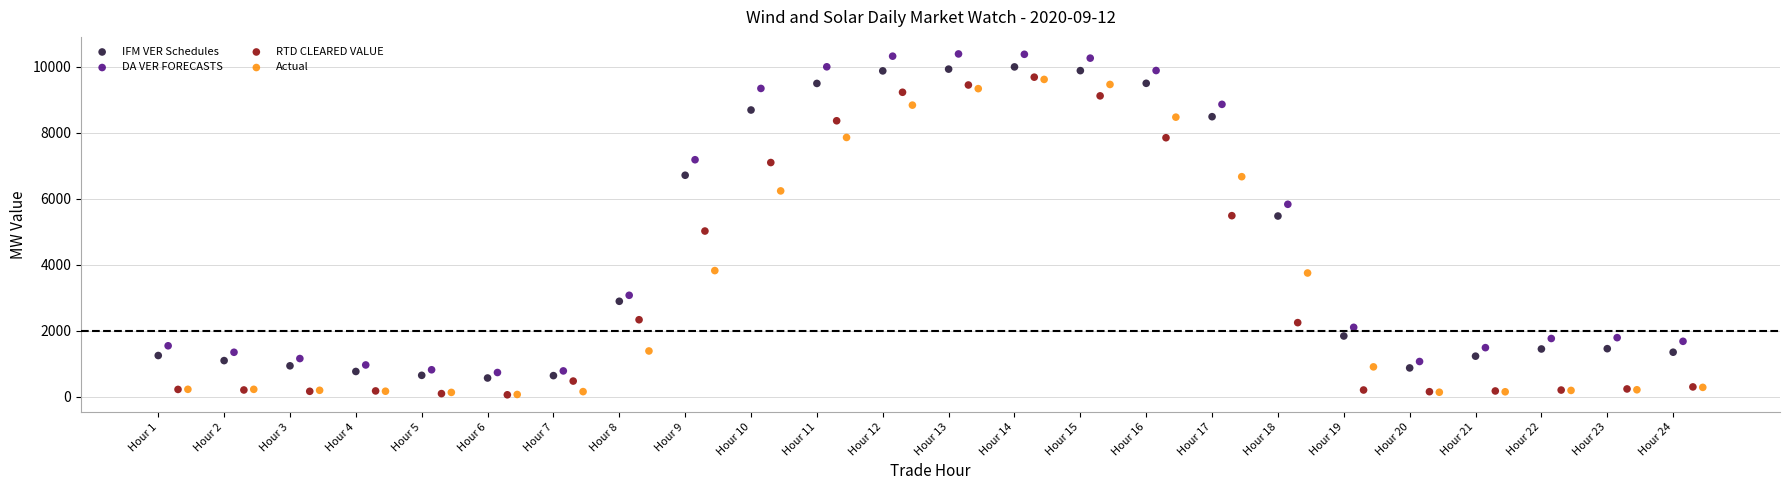

What are all the series names shown in the legend?

IFM VER Schedules, DA VER FORECASTS, RTD CLEARED VALUE, Actual